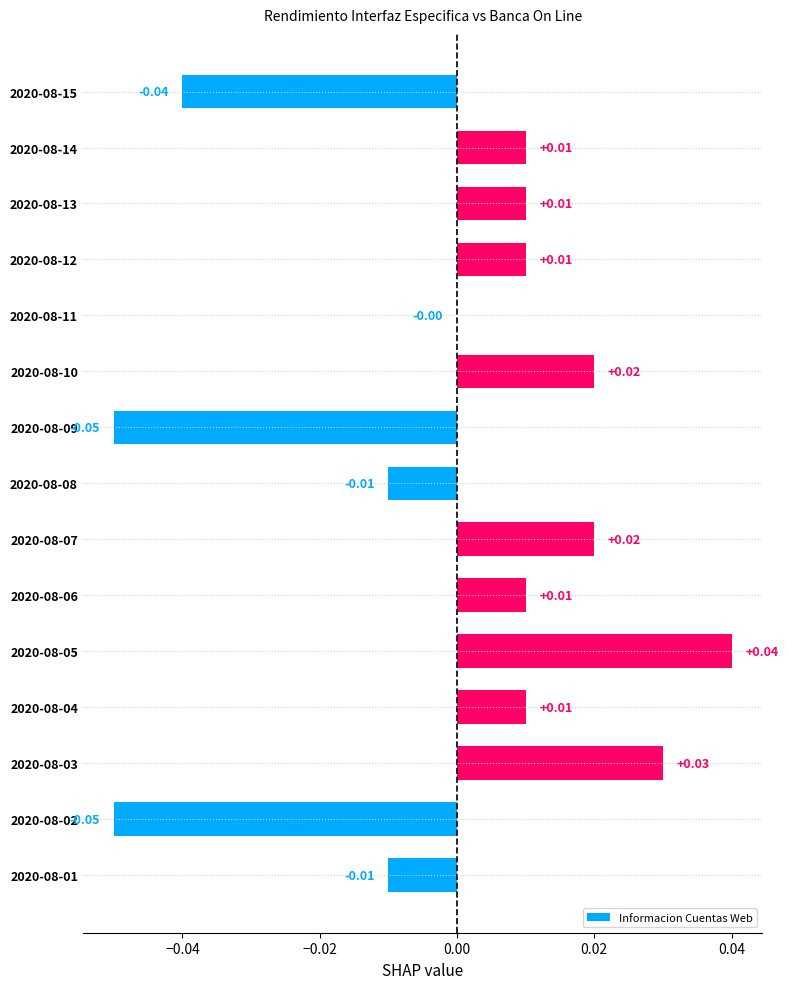

Between 2020-08-09 and 2020-08-07, which is larger?

2020-08-07